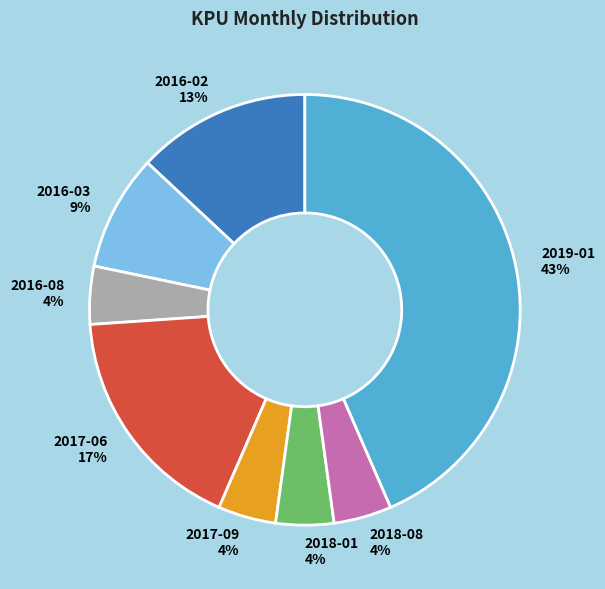

To the nearest percent, what is the average slice percentage?

12%